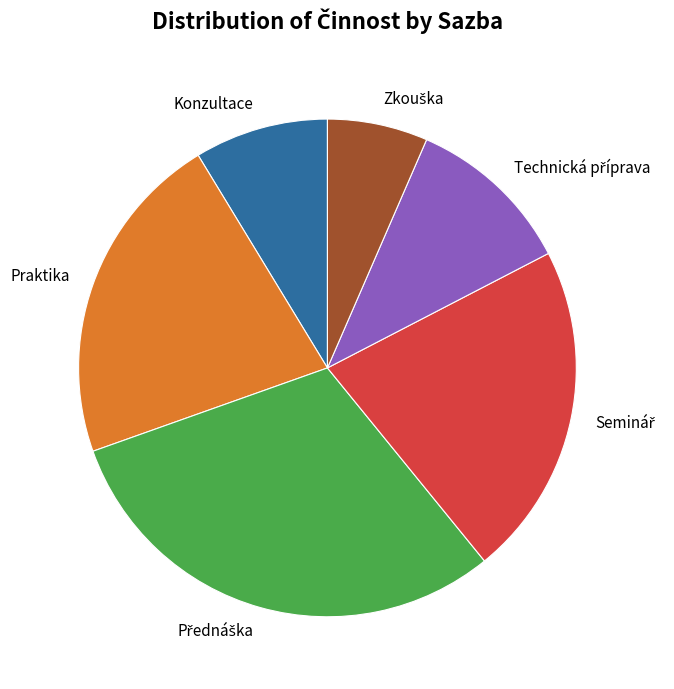

Count the number of slices in the pie.

6